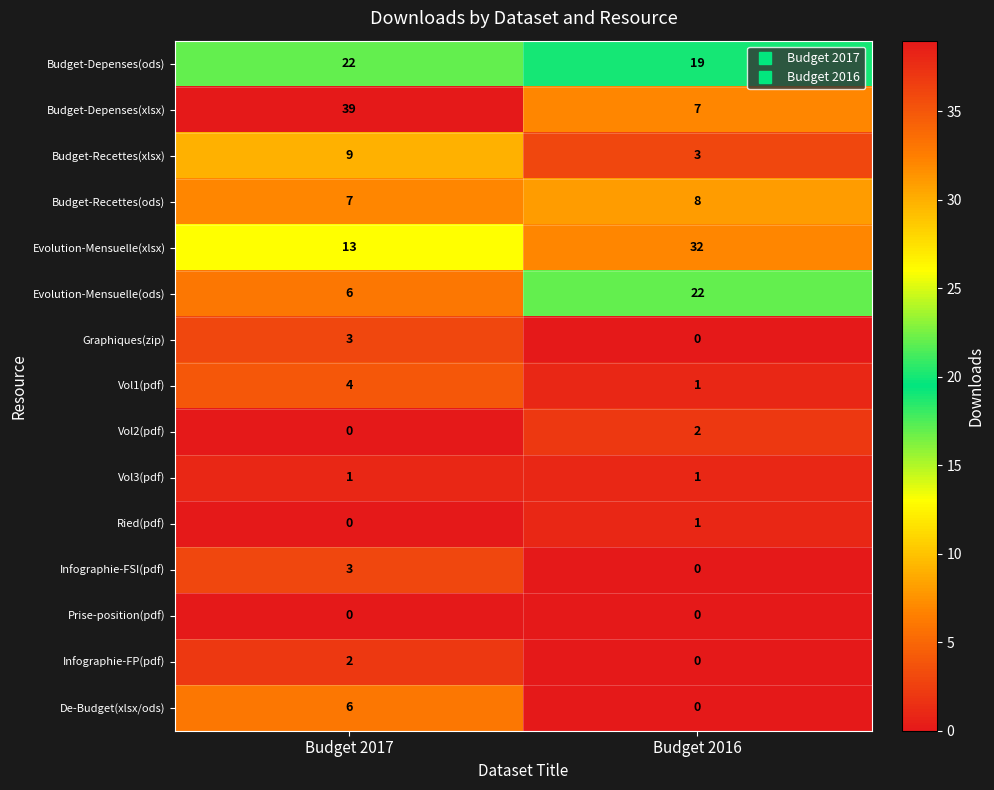

What is the difference between the highest and lowest values at Budget 2016?

32